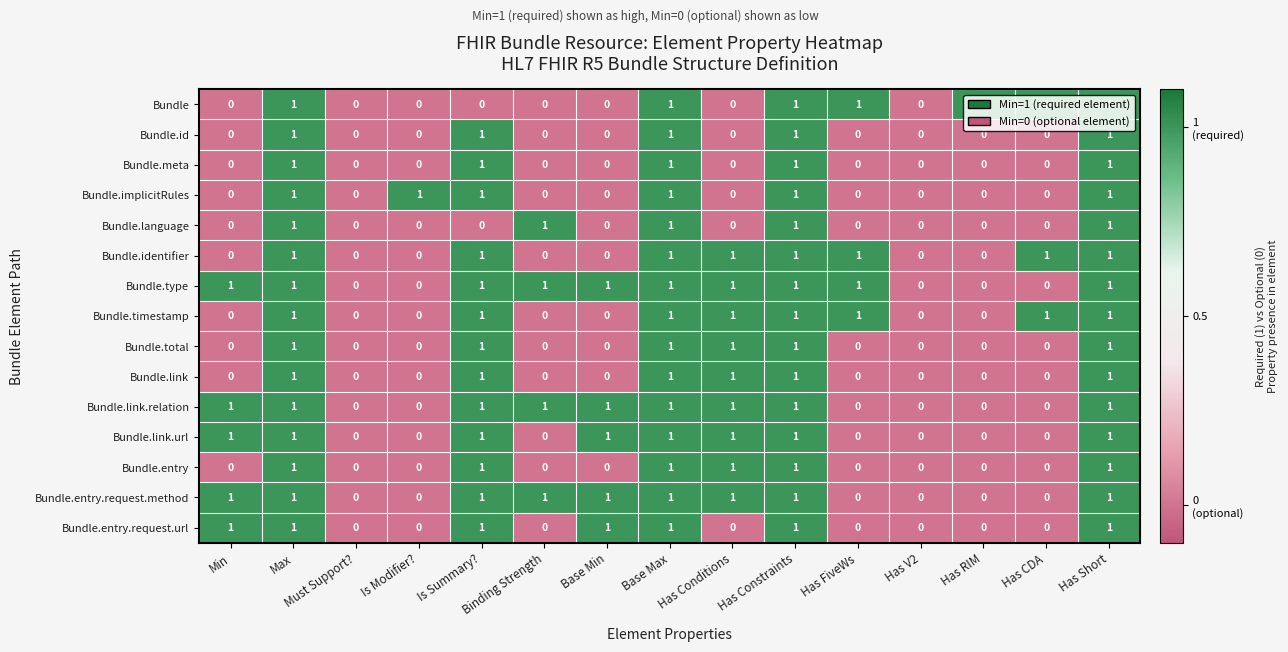

Is it true that Bundle.implicitRules equals 0 at Binding Strength?

True